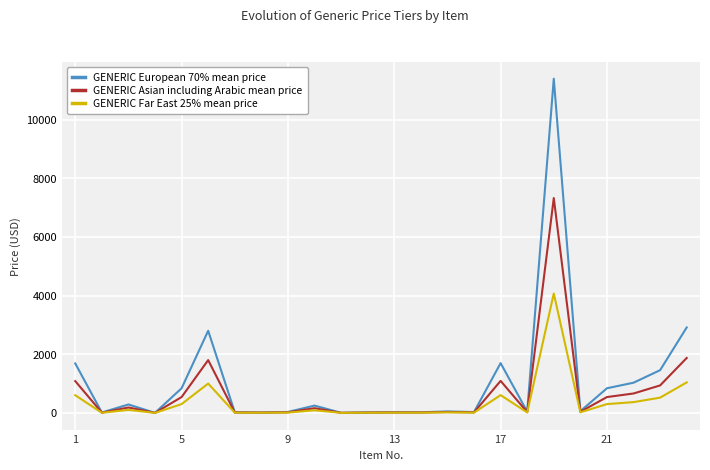

List the series in order of their peak value, highest first.

GENERIC European 70% mean price, GENERIC Asian including Arabic mean price, GENERIC Far East 25% mean price